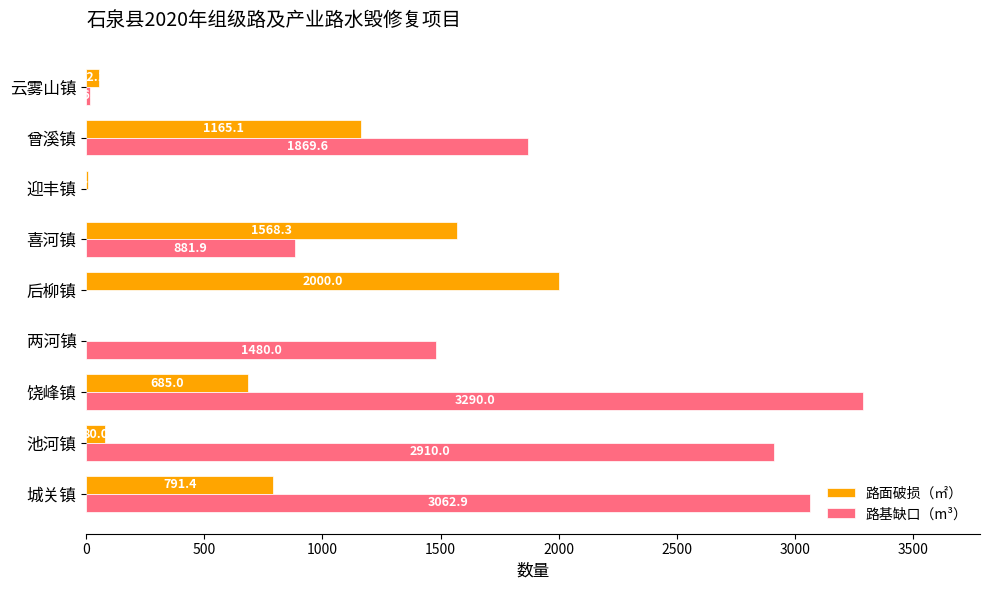

Count the number of categories in the chart.

9